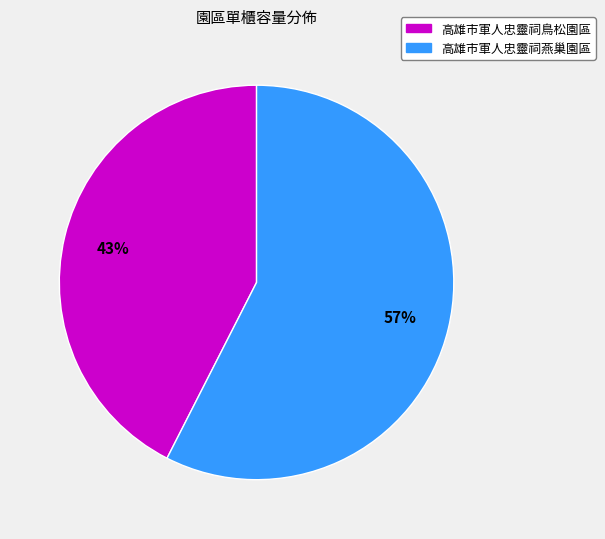

Rank the categories by value from lowest to highest.

高雄市軍人忠靈祠鳥松園區, 高雄市軍人忠靈祠燕巢園區